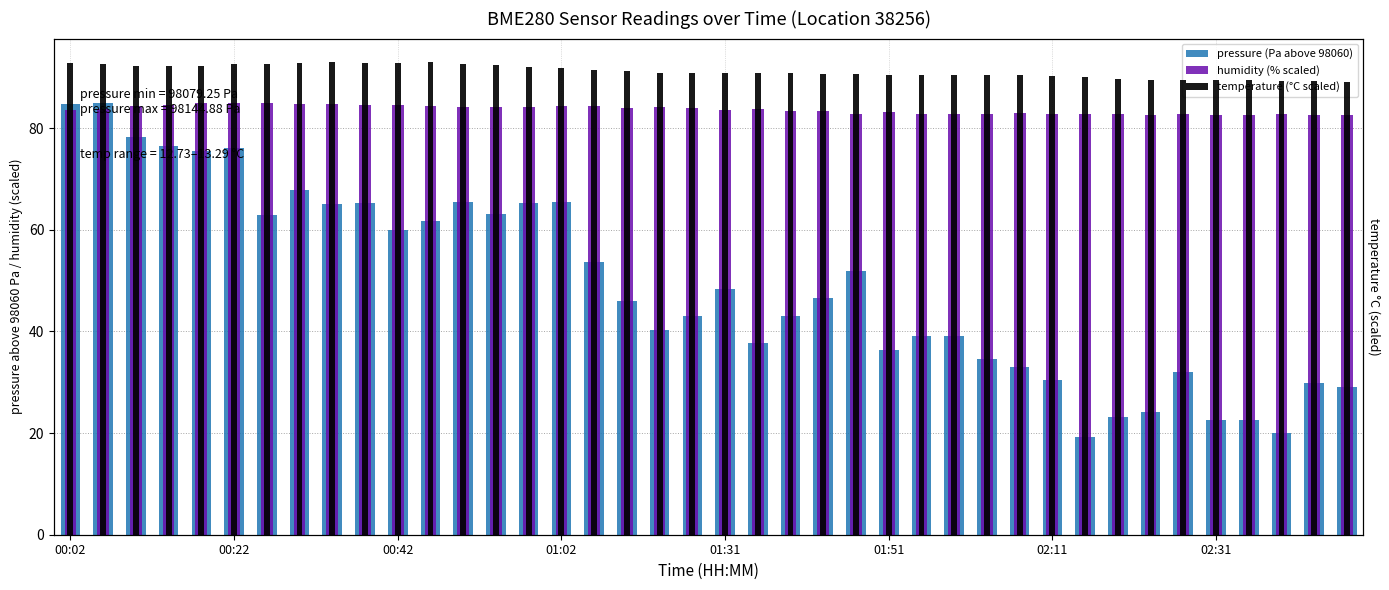

True or false: humidity (% scaled) has a value of 51.1 at 33.

False